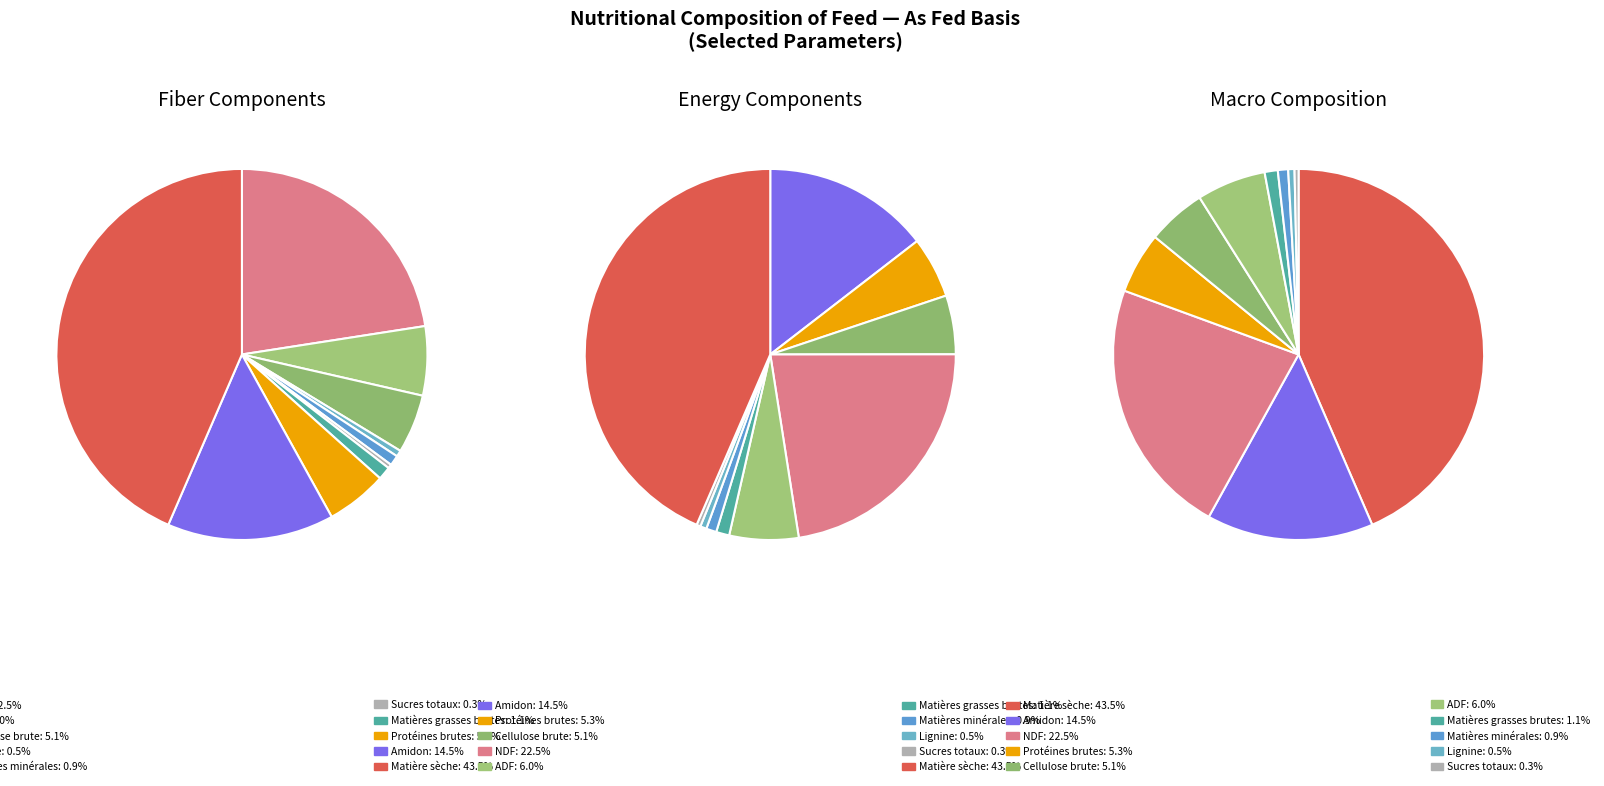

Rank the categories by value from lowest to highest.

Sucres totaux, Lignine, Matières minérales, Matières grasses brutes, Cellulose brute, Protéines brutes, ADF, Amidon, NDF, Matière sèche